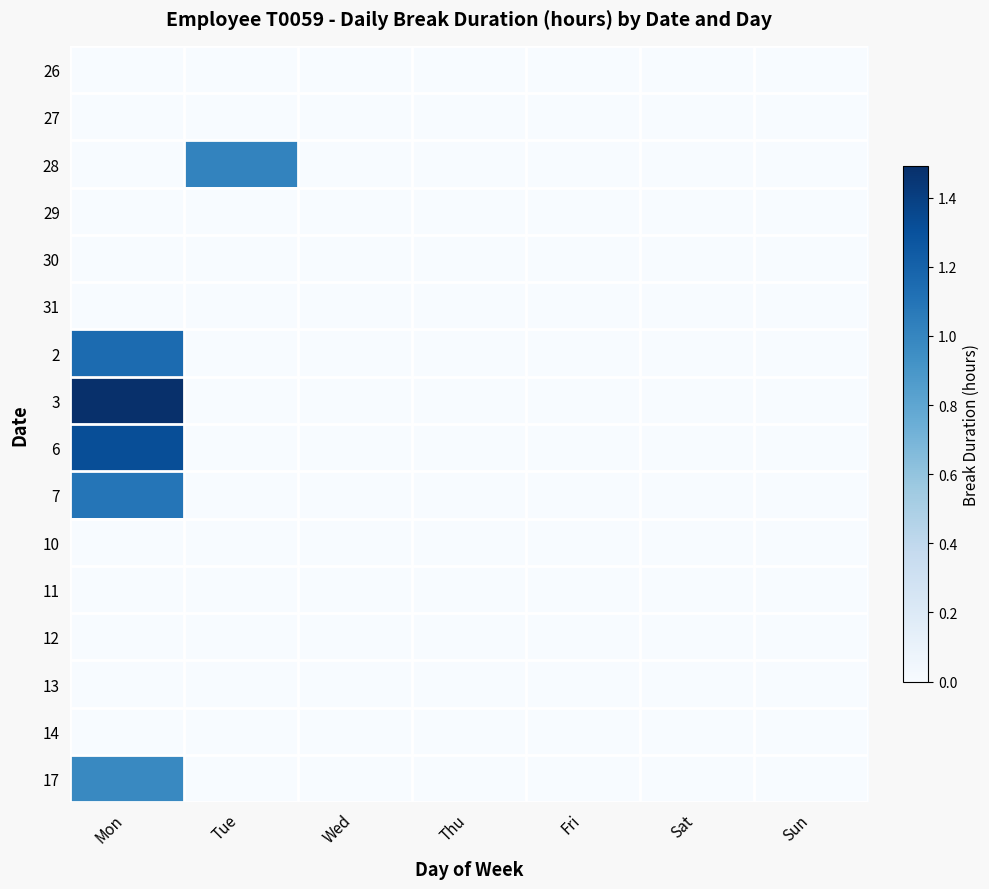

At which category does the chart reach its minimum across all series?

Mon